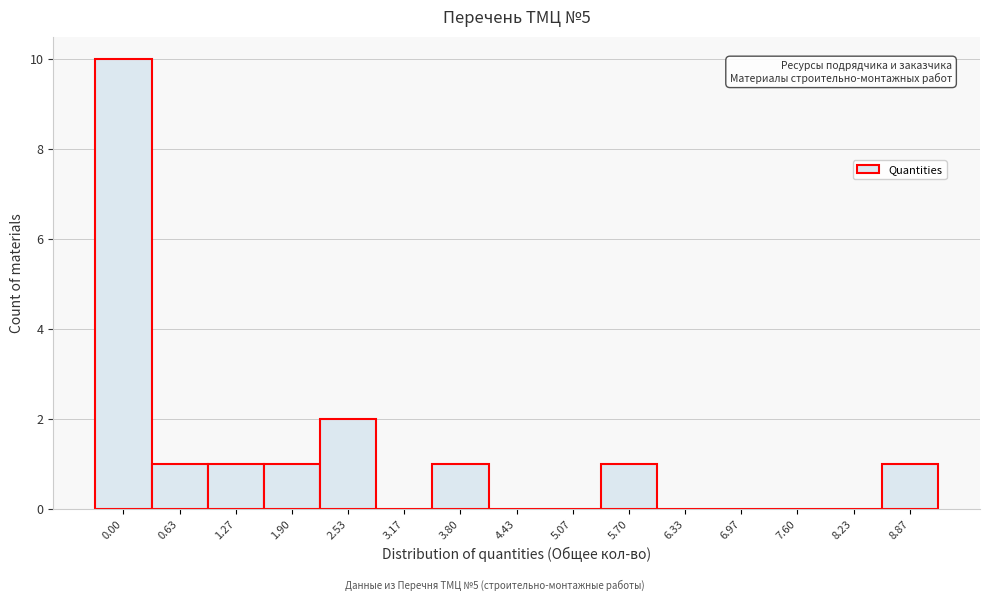

Reading left to right, what are all the values shown in this chart?

0.00=10	0.63=1	1.27=1	1.90=1	2.53=2	3.17=0	3.80=1	4.43=0	5.07=0	5.70=1	6.33=0	6.97=0	7.60=0	8.23=0	8.87=1